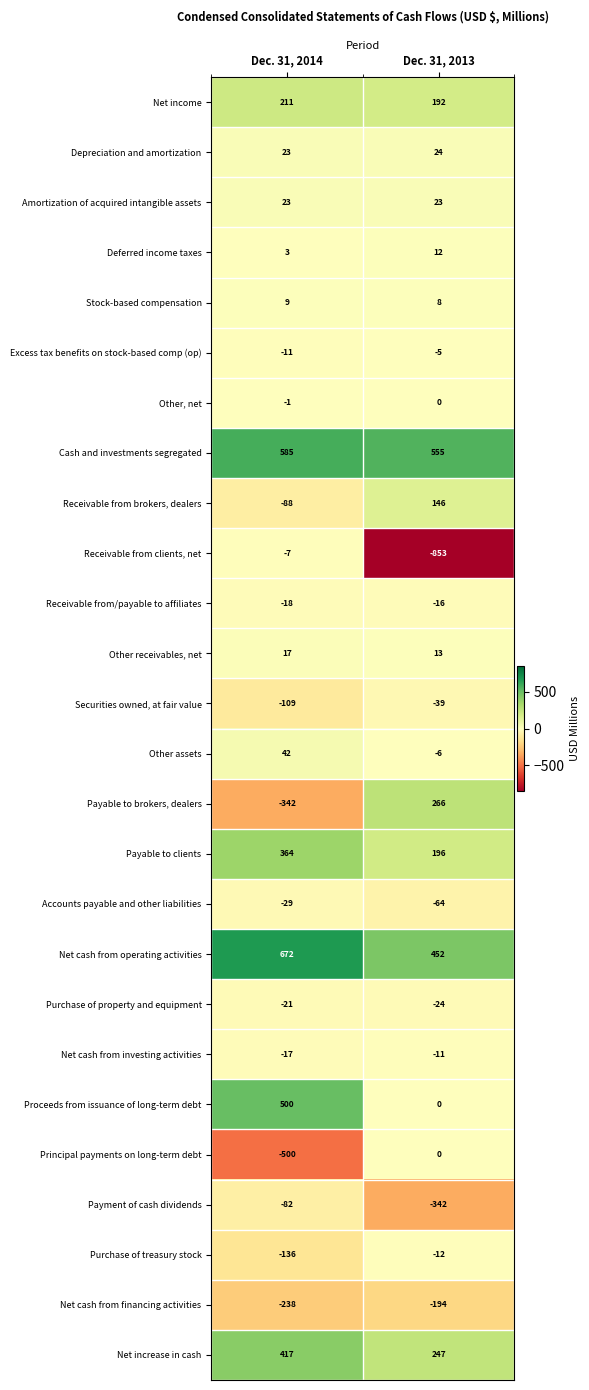

Which label corresponds to the smallest value in the chart?

Dec. 31, 2013